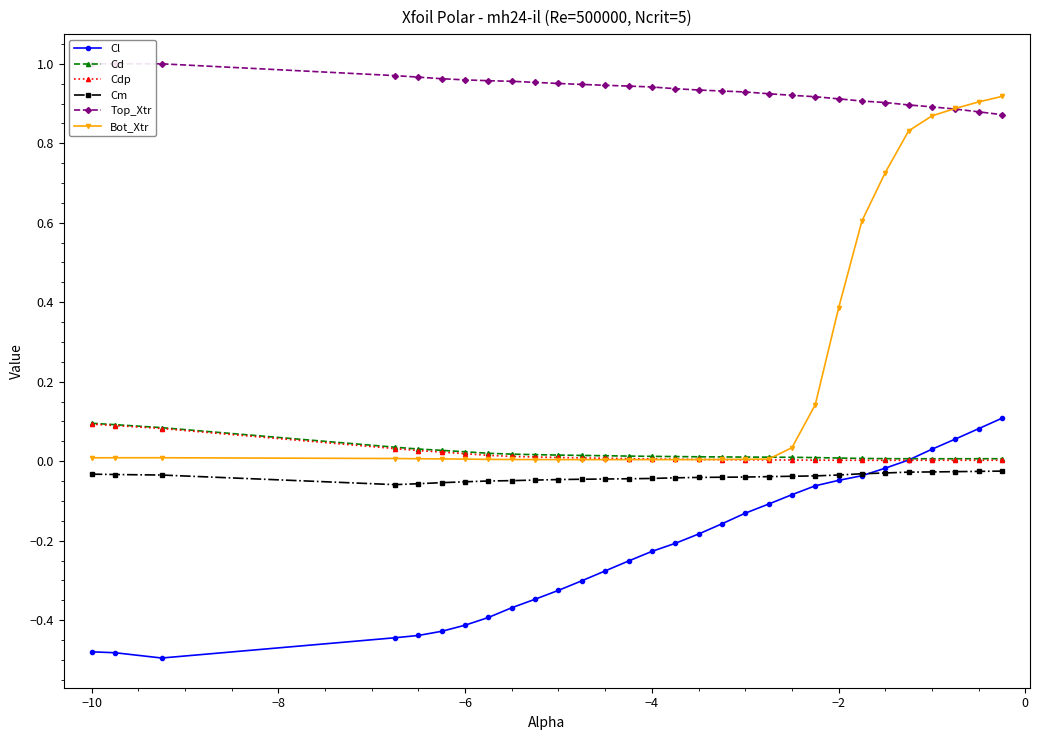

True or false: Bot_Xtr and Cm intersect in this chart.

False